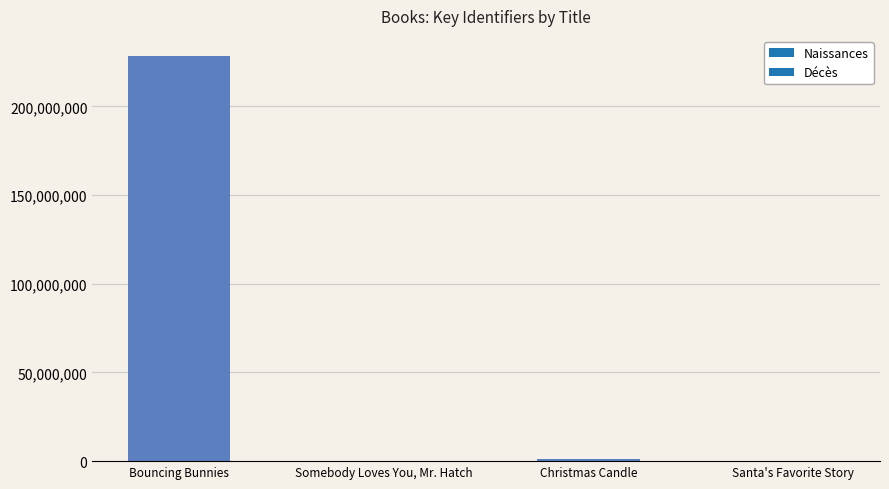

Are the bars horizontal?

No